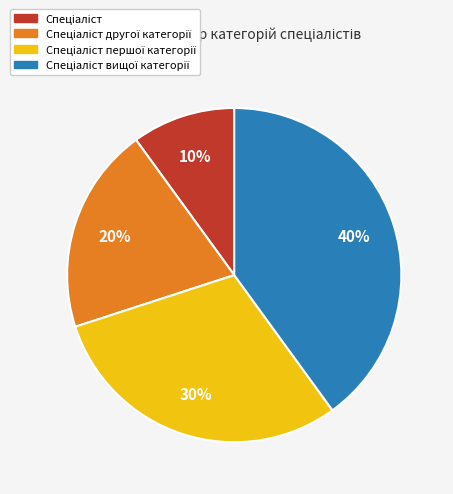

To the nearest percent, what is the difference between the largest and smallest slice percentages?

30%